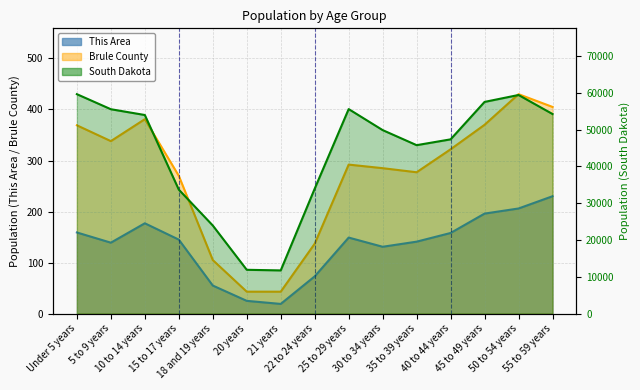

Is it true that Brule County equals 270 at 15 to 17 years?

True